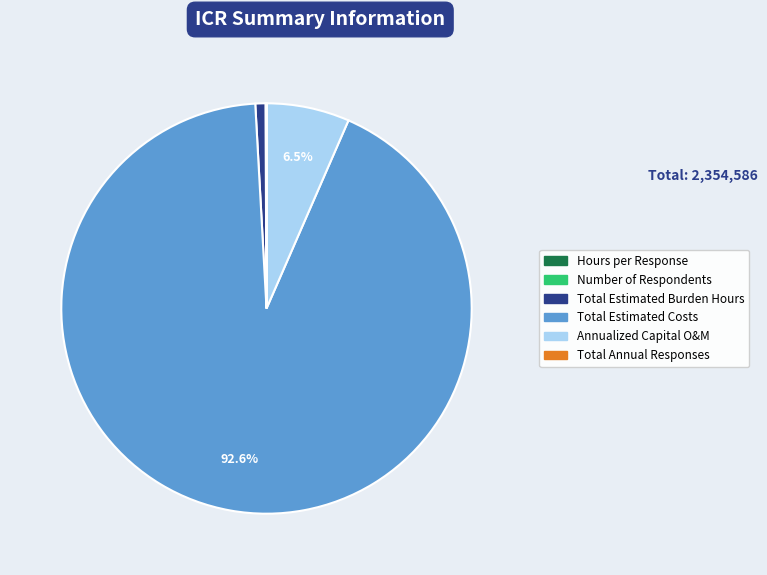

Which slice is the largest?

Total Estimated Costs